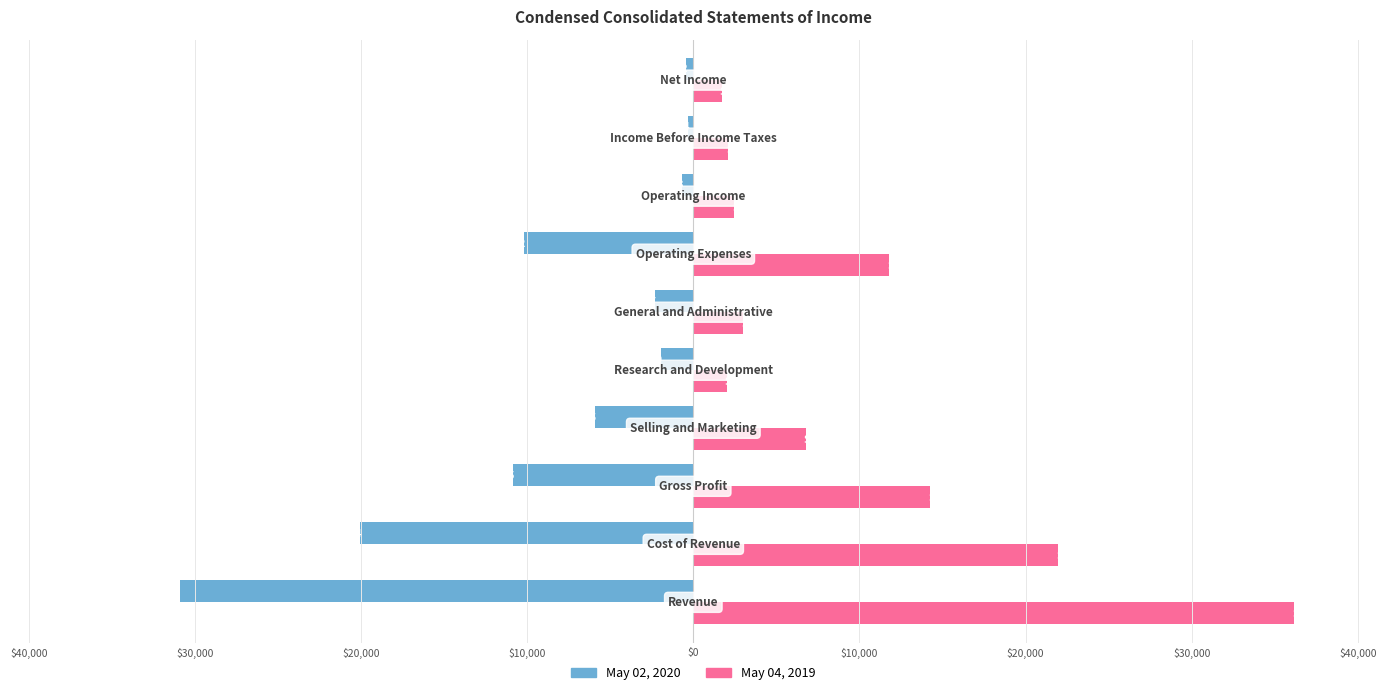

Which series has the widest spread of values?

May 04, 2019